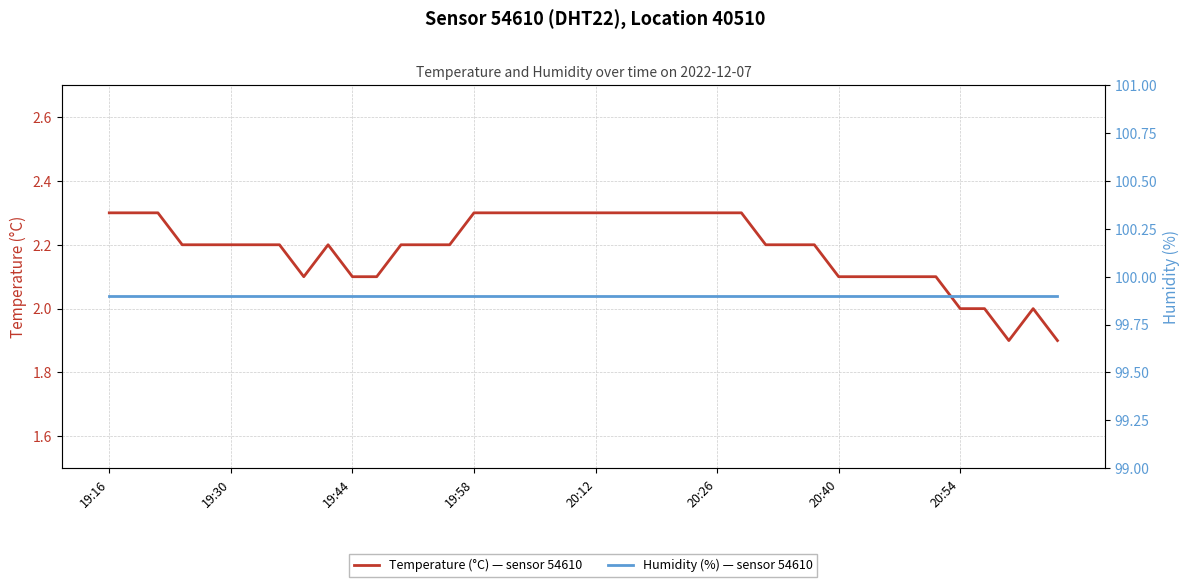

Rank the series at 16 from highest to lowest value.

humidity, temperature